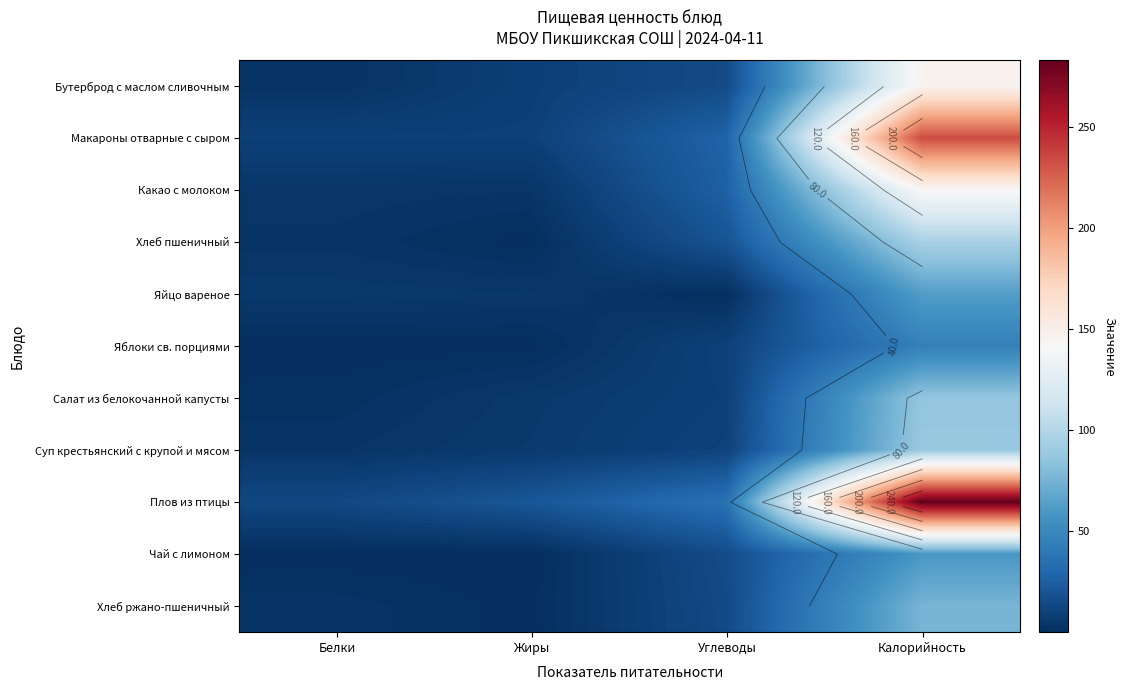

Between Углеводы and Калорийность, which series saw the biggest shift?

Плов из птицы